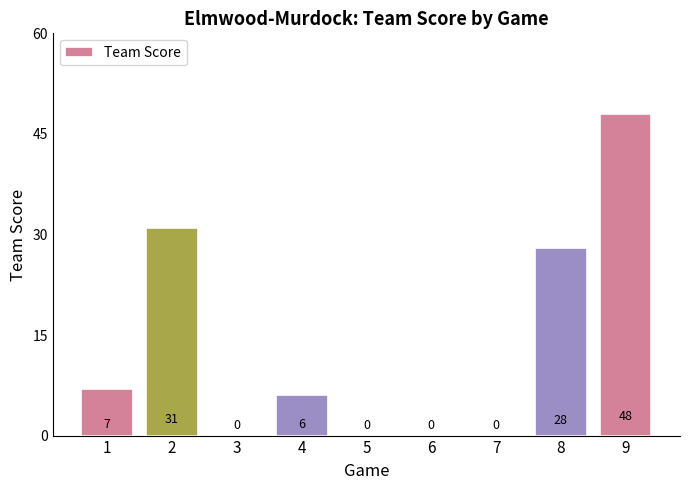

Reading left to right, transcribe all the data shown in this chart.

7	31	0	6	0	0	0	28	48